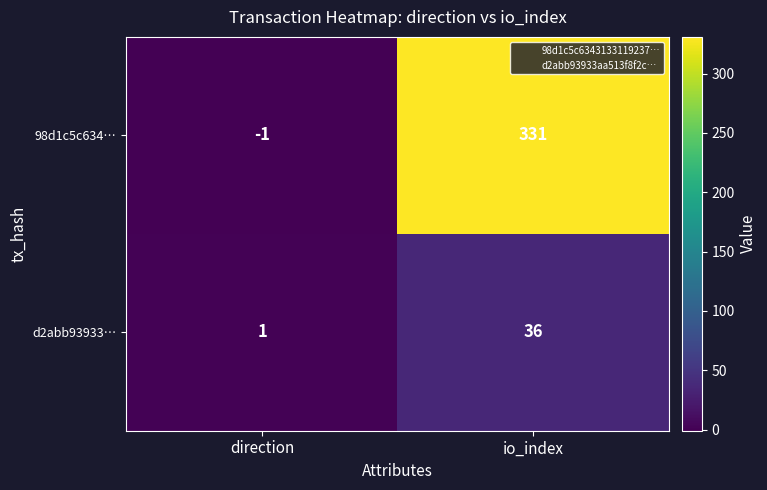

Rank the series at io_index from lowest to highest value.

d2abb93933…, 98d1c5c634…